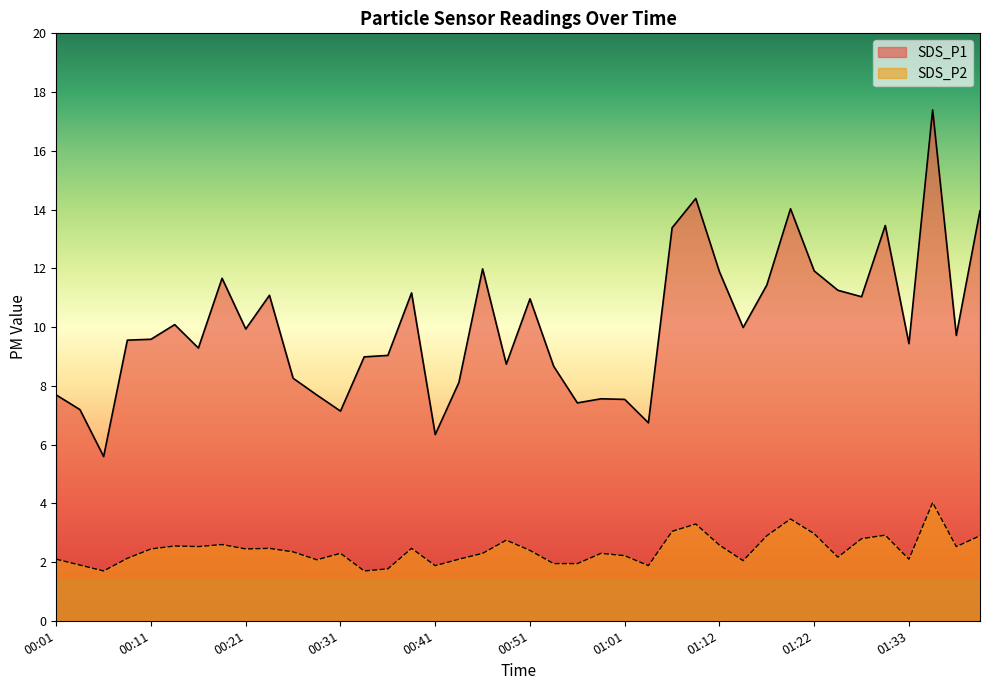

What position from the right is 00:31?

28